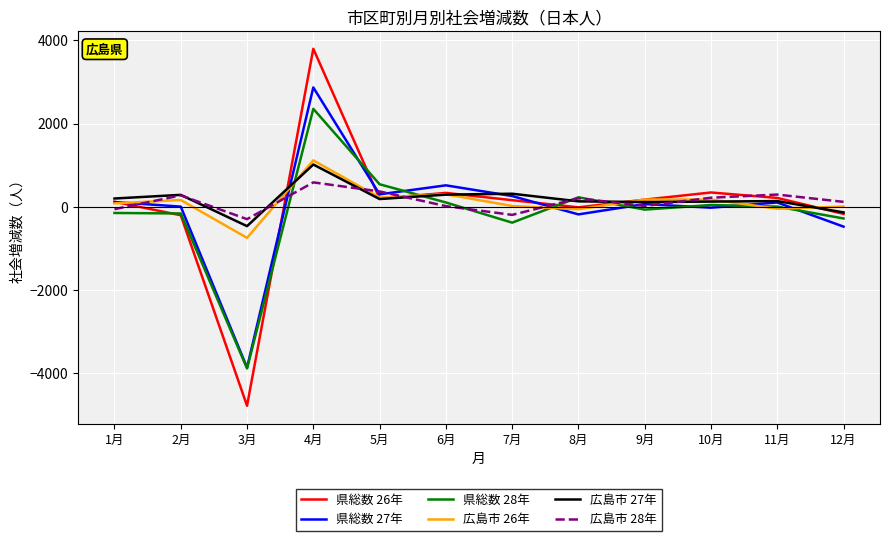

Is the value of 県総数 26年 at 11月 greater than the value of 広島市 26年 at 7月?

Yes